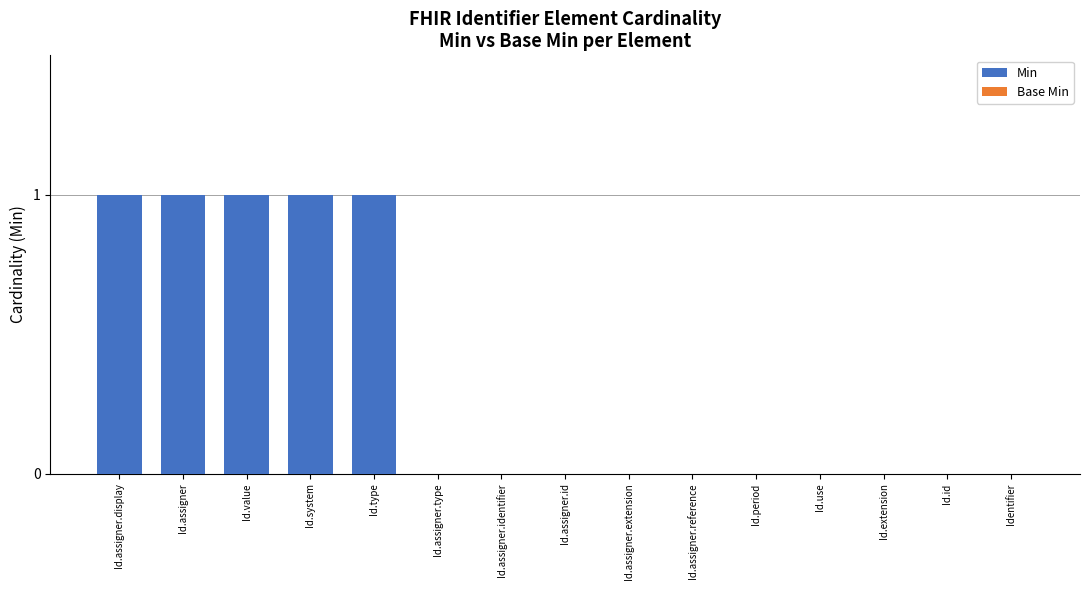

Which has a higher value, Id.type or Id.id?

Id.type